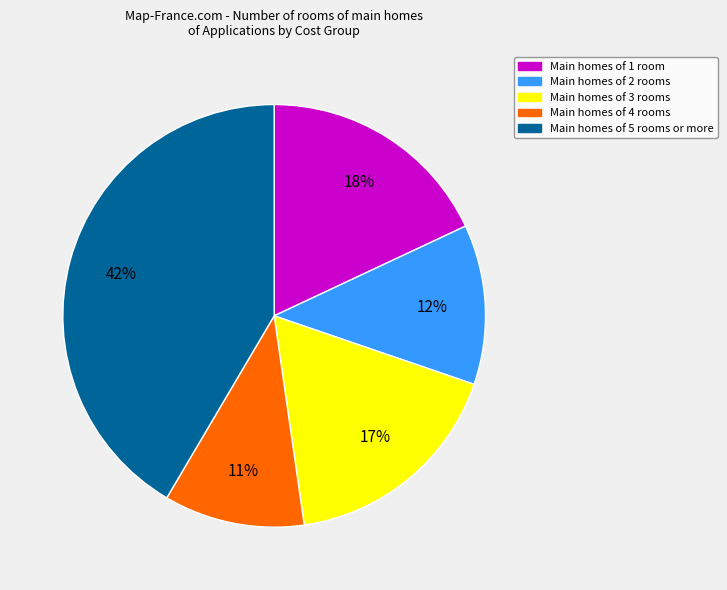

To the nearest percent, what is the average slice percentage?

20%